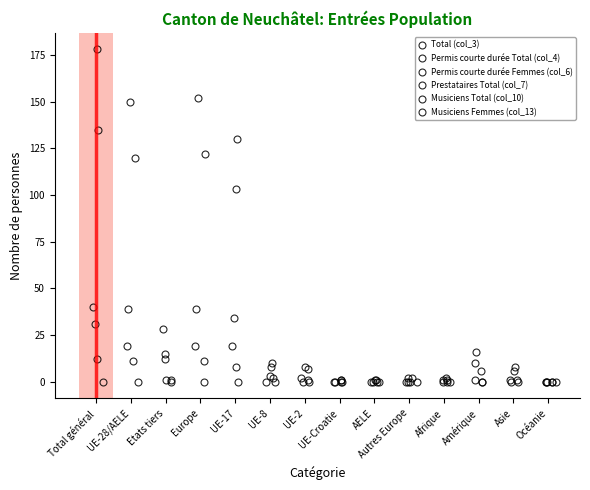

How many lines are shown in the chart?

6